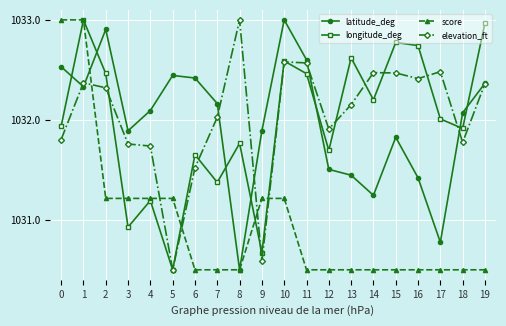

Between which two adjacent categories do score and latitude_deg first intersect?

1 and 2